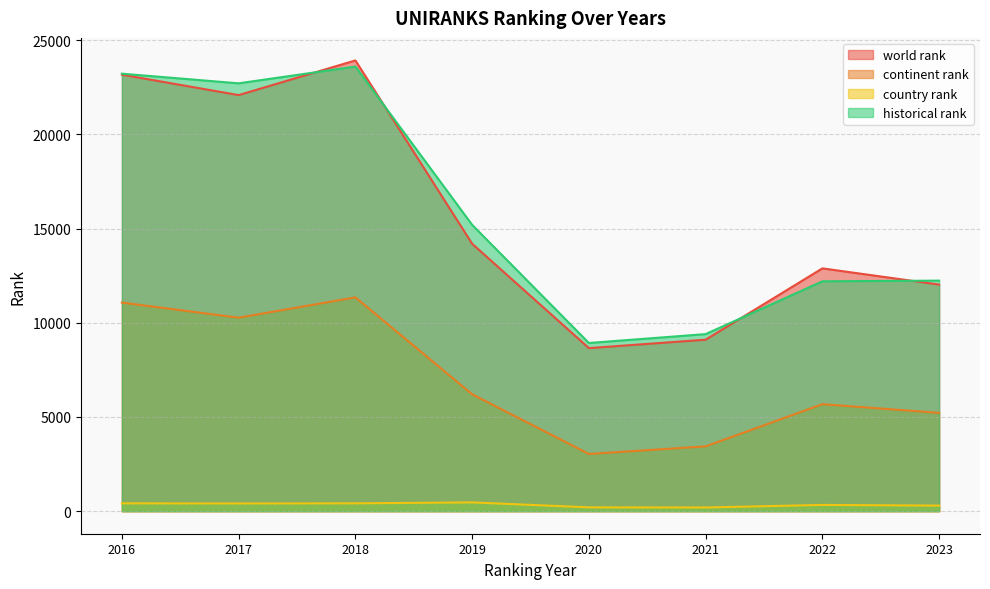

What is the value of the world rank point at the 6th from the left?

9104.0